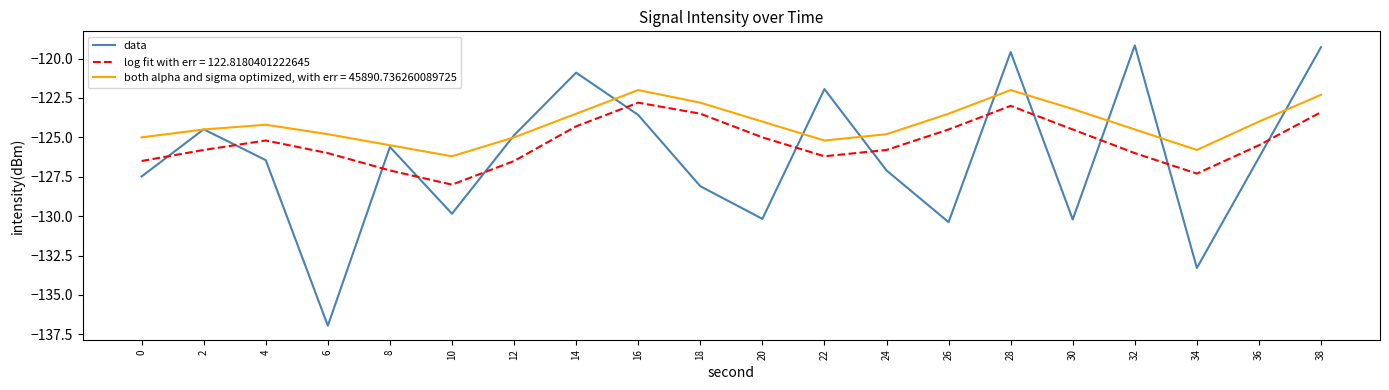

The log fit with err = 122.8180401222645 series shows -126.5 at 12. True or false?

True